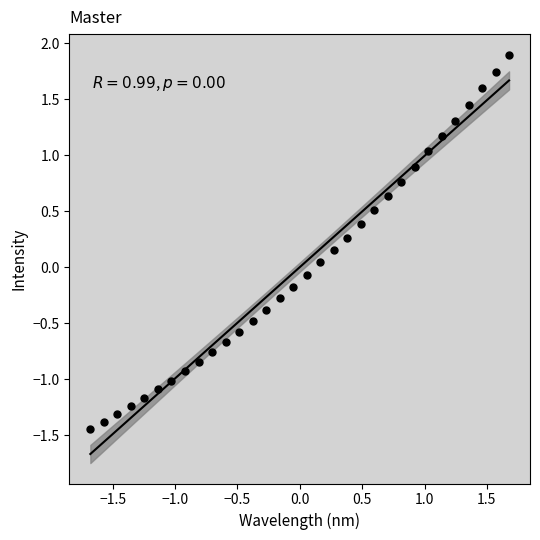

What is the range of Y values (max minus min)?

3.3